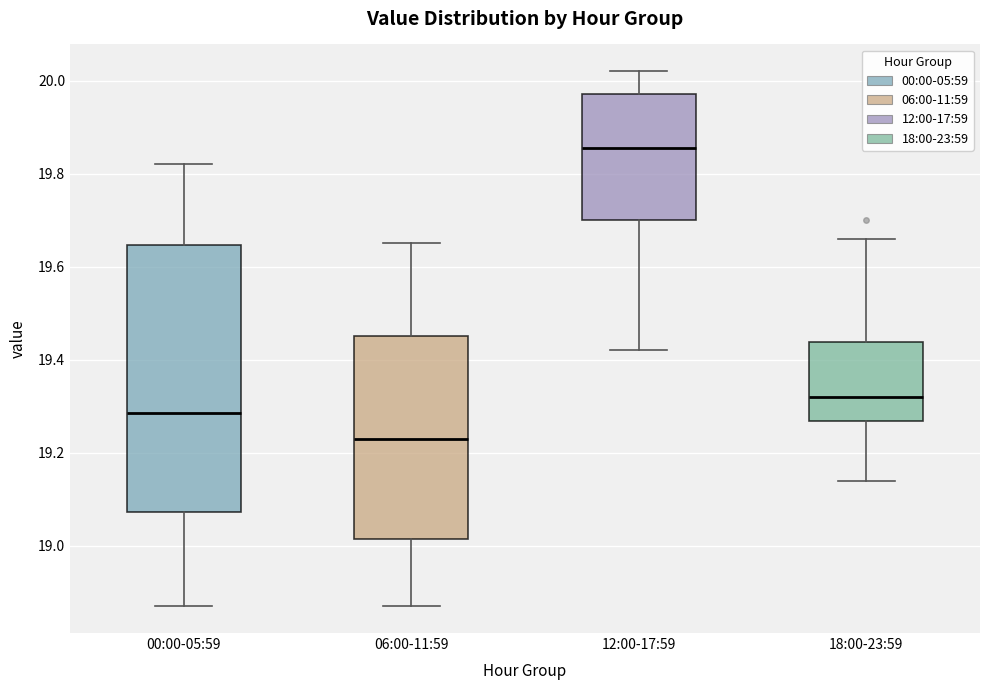

Reading left to right, read every box against the y-axis: the position of its median line, the range the box covers, and the ends of its whiskers. The values are not printed on the chart, so give them approximately, as read against the axis.

00:00-05:59: median 19.28, box 19.08 to 19.64, whiskers 18.88 to 19.82
06:00-11:59: median 19.24, box 19.02 to 19.46, whiskers 18.88 to 19.66
12:00-17:59: median 19.86, box 19.70 to 19.98, whiskers 19.42 to 20.02
18:00-23:59: median 19.32, box 19.26 to 19.44, whiskers 19.14 to 19.66